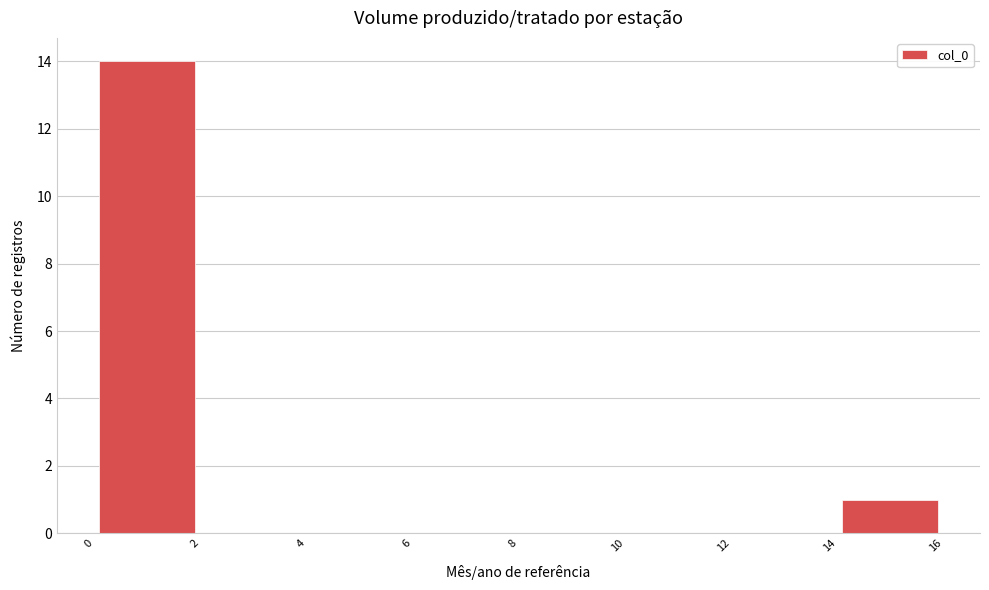

Over which range of the x-axis is the bar tallest?

0 to 2